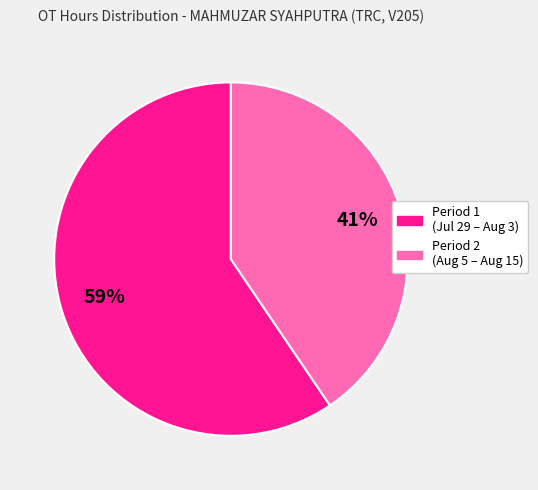

Does any single category account for the majority?

Yes